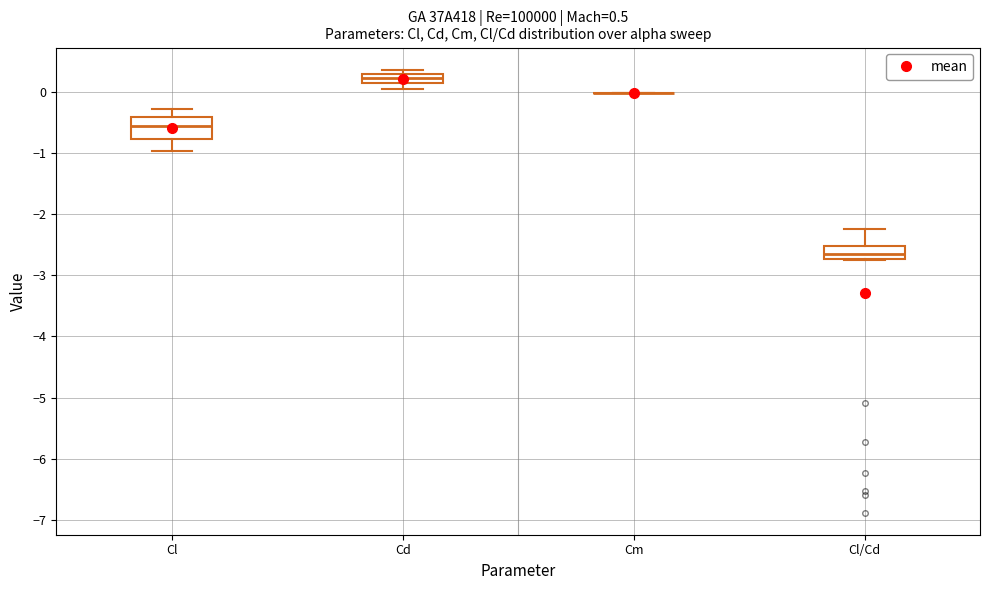

Comparing the boxes themselves (not the whiskers), which one is the tallest?

Cl